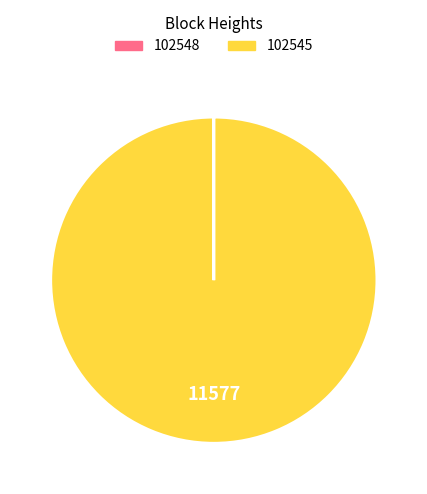

Is it true that 102545 is 89% of the pie?

False